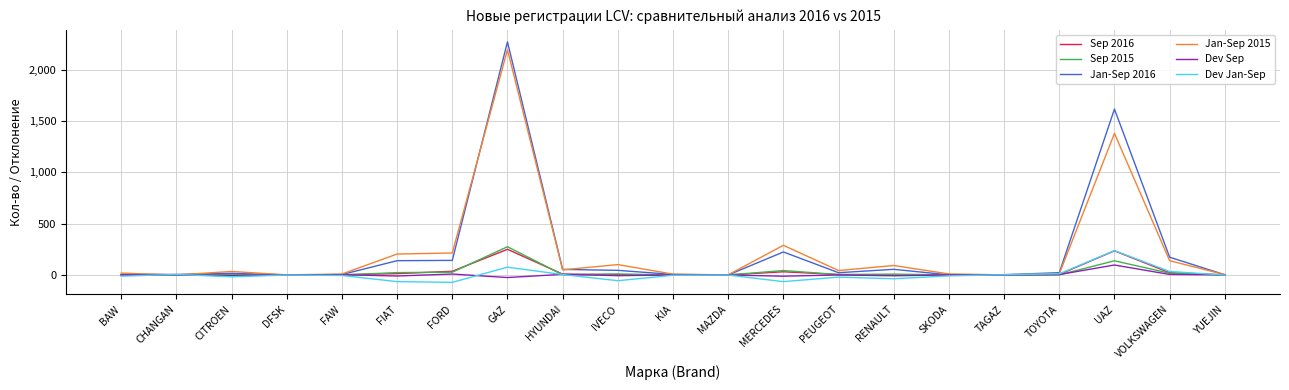

Which series has the largest range (max minus min)?

Jan-Sep 2016